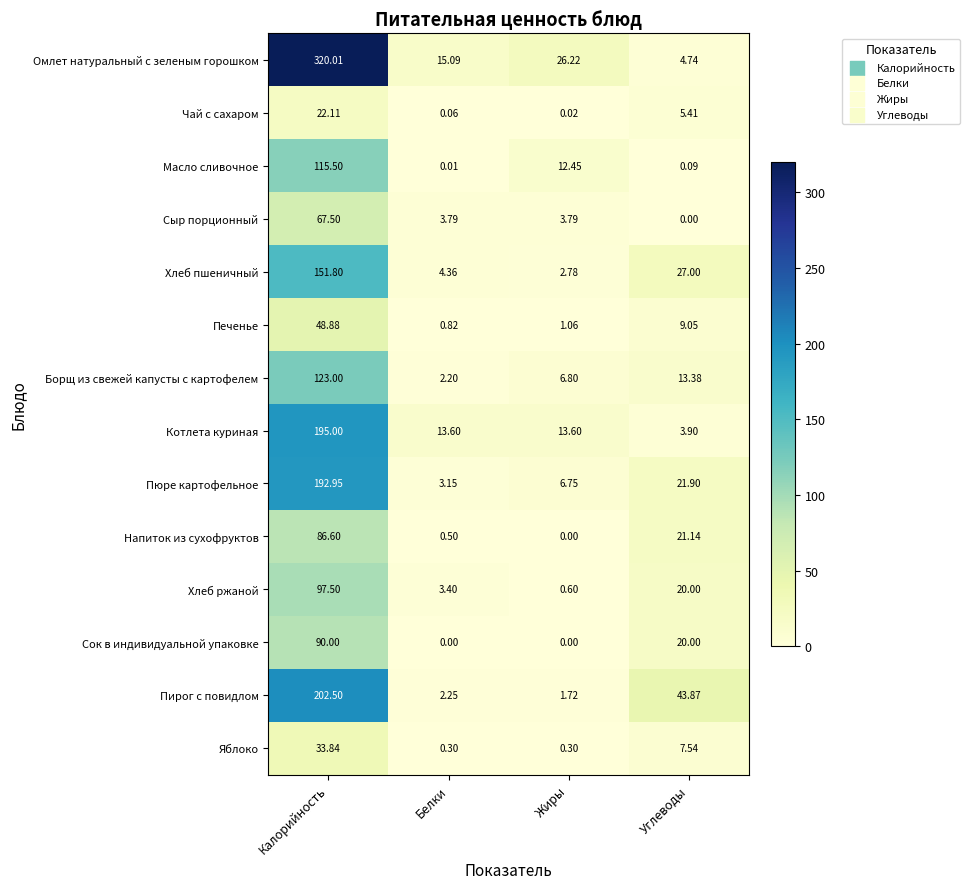

List the series in order of their peak value, highest first.

Омлет натуральный с зеленым горошком, Пирог с повидлом, Котлета куриная, Пюре картофельное, Хлеб пшеничный, Борщ из свежей капусты с картофелем, Масло сливочное, Хлеб ржаной, Сок в индивидуальной упаковке, Напиток из сухофруктов, Сыр порционный, Печенье, Яблоко, Чай с сахаром